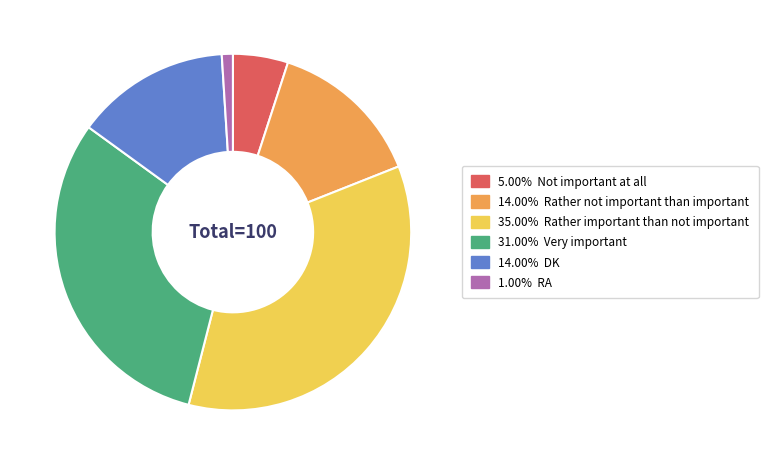

Is the sum of 35.00% Rather important than not important and 1.00% RA greater than half?

No